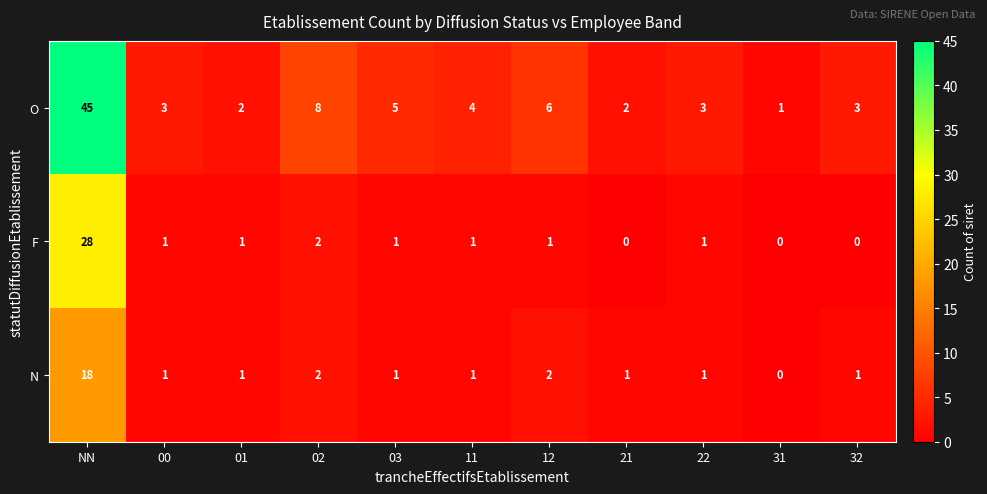

Rank the series by their maximum value, from highest to lowest.

O, F, N